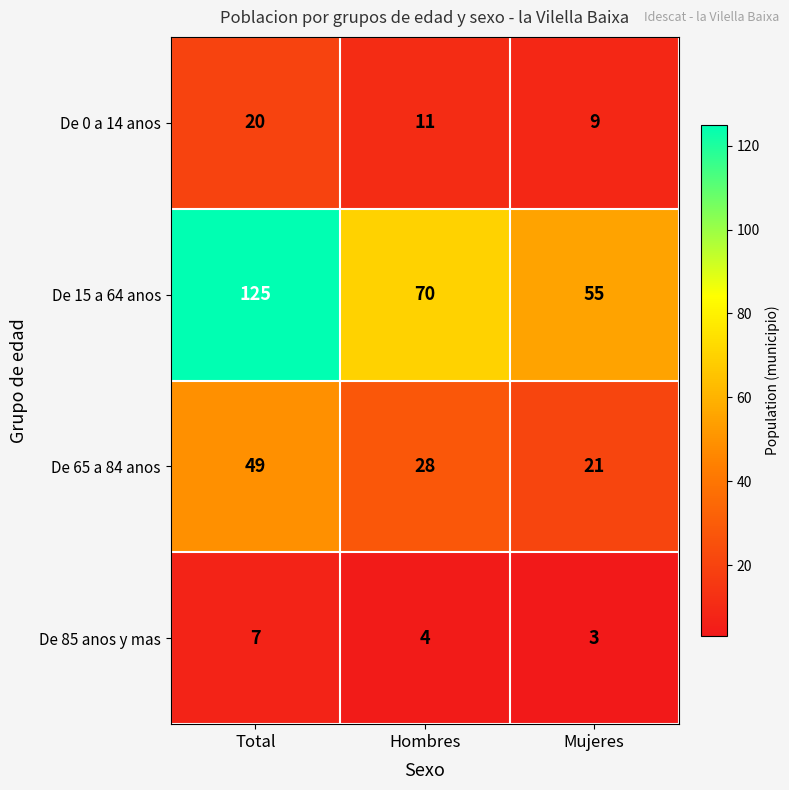

Between Total and Hombres, which series saw the biggest shift?

De 15 a 64 anos